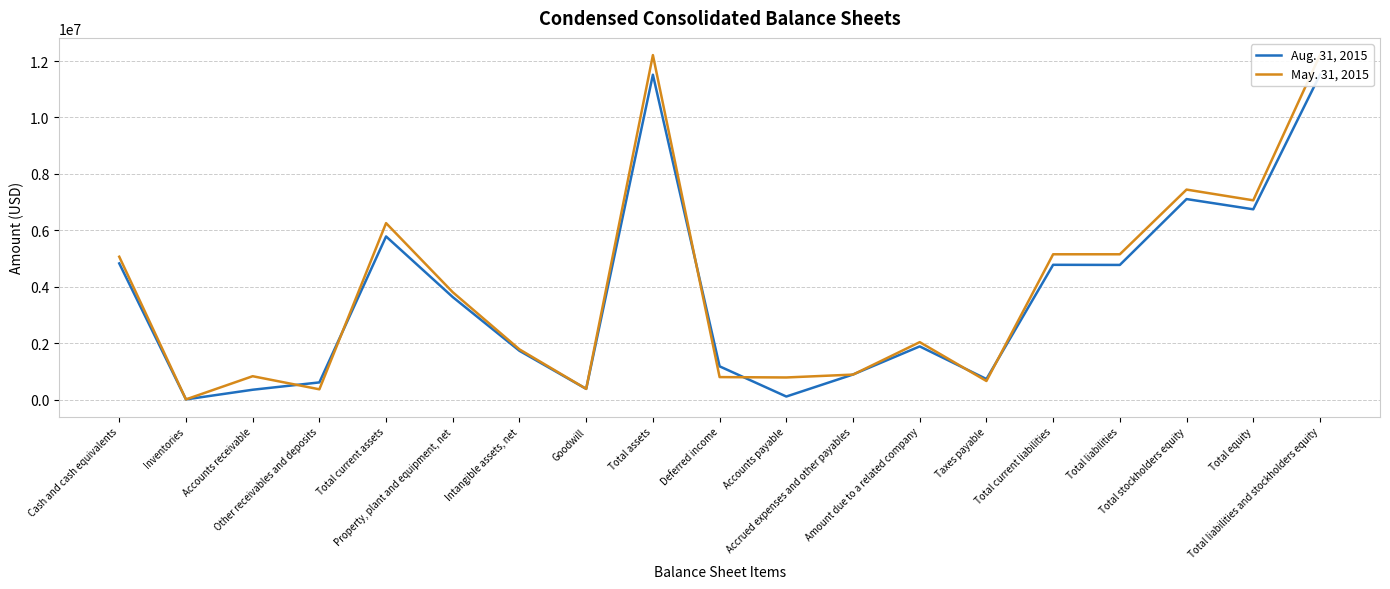

What is the label of the 14th point from the right?

Property, plant and equipment, net